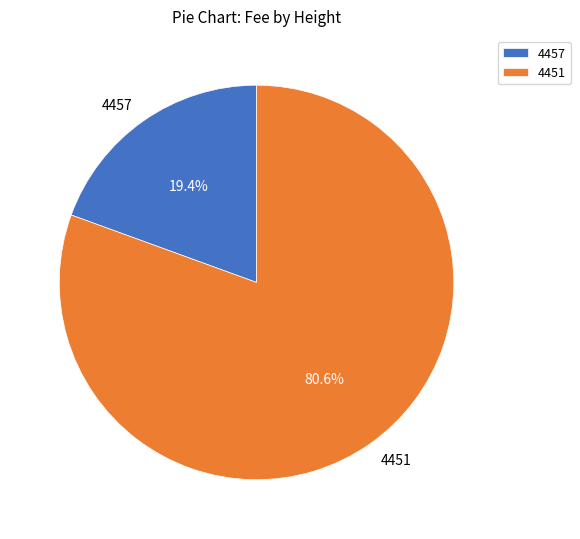

How much of the chart is everything except 4457?

80.6%